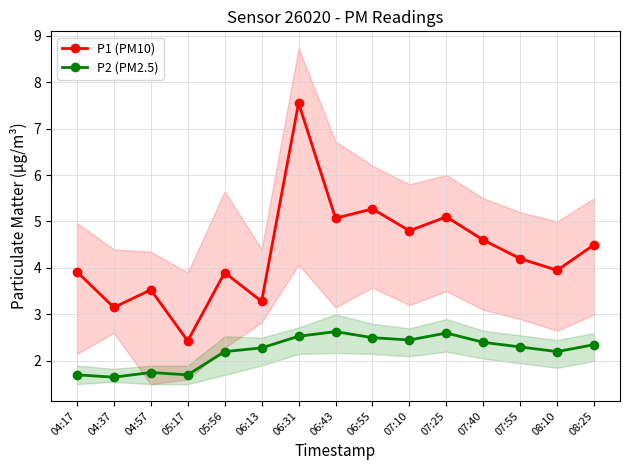

True or false: P2 (PM2.5) and P1 (PM10) cross at least once.

False